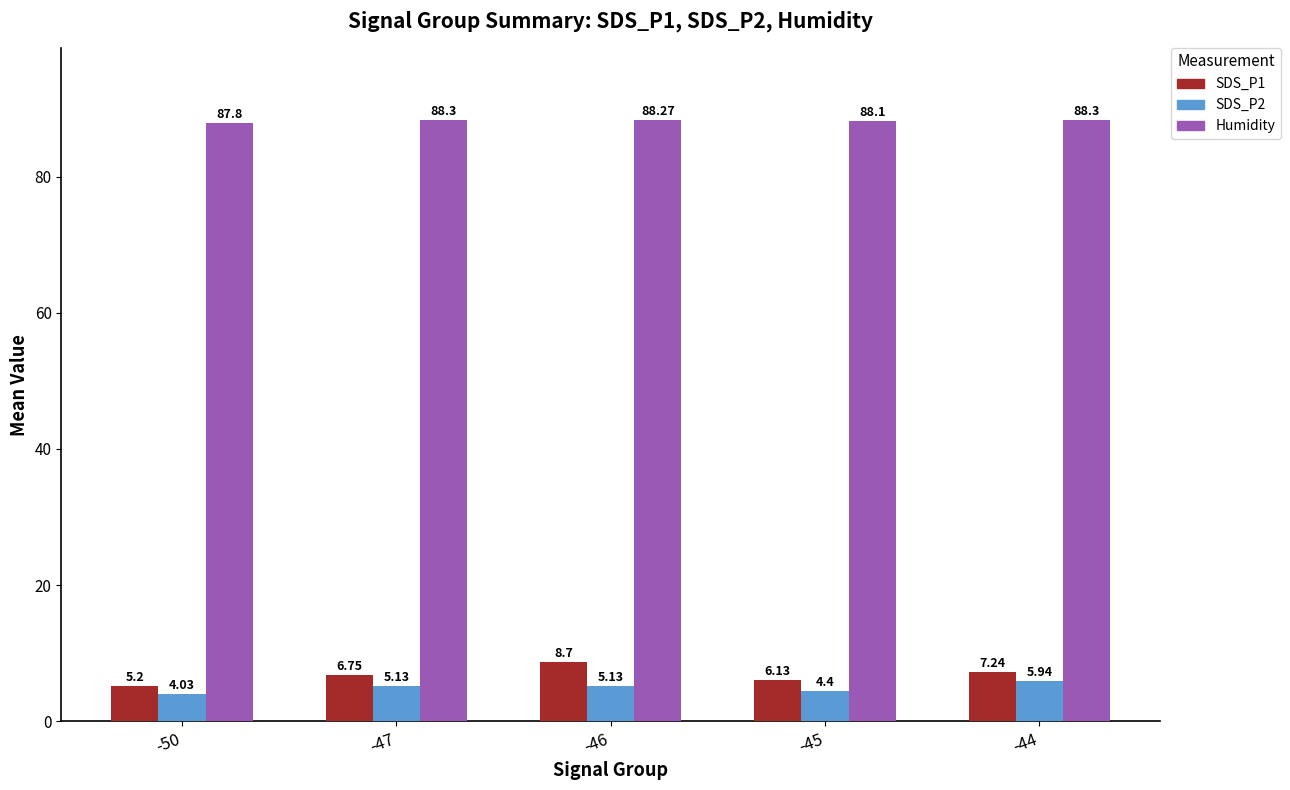

At which category is the sum across all series the highest?

-46